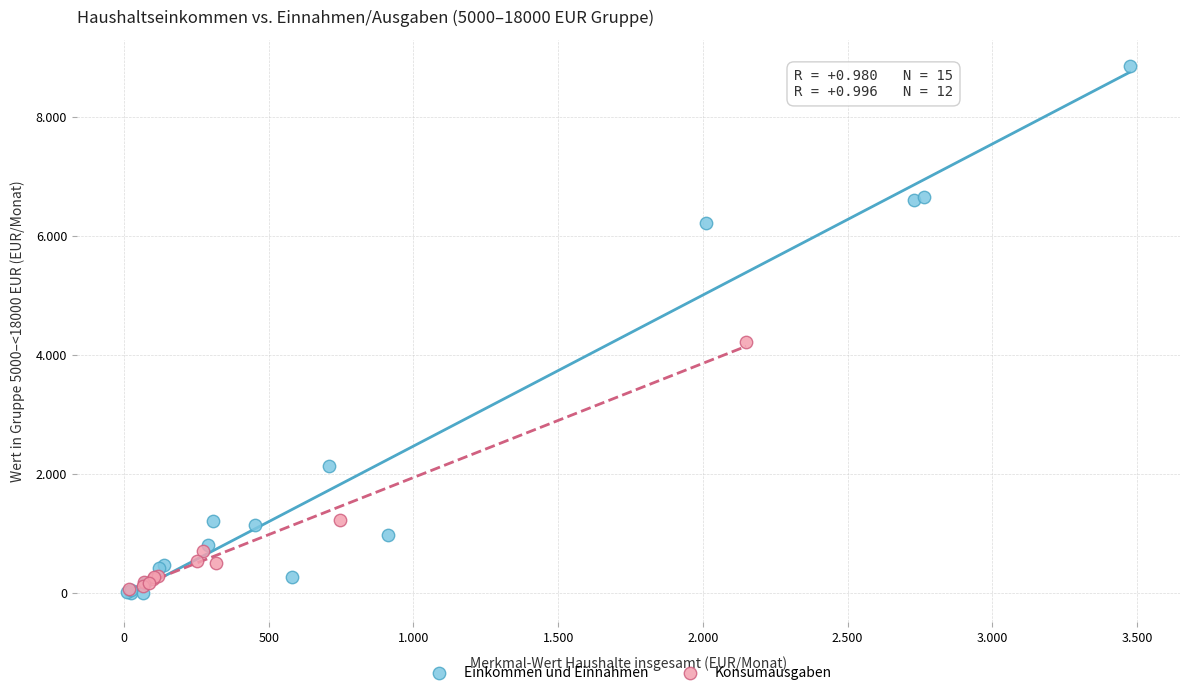

What are all the series names shown in the legend?

Einkommen und Einnahmen, Konsumausgaben